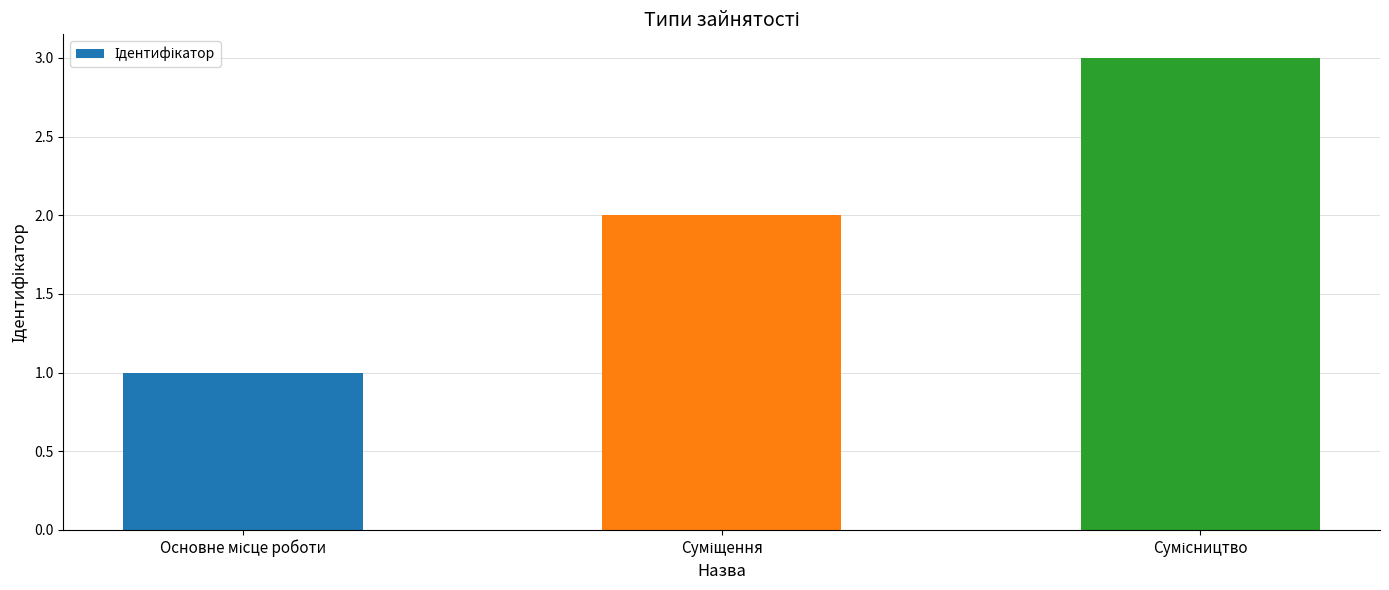

What is the greatest value displayed?

3